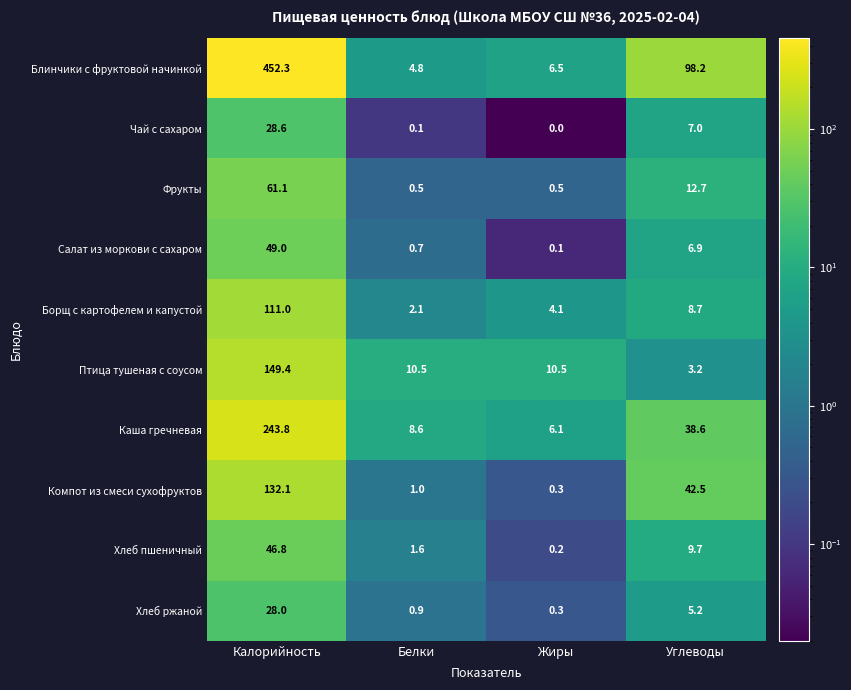

What is the spread (max minus min) of values at Жиры?

10.5